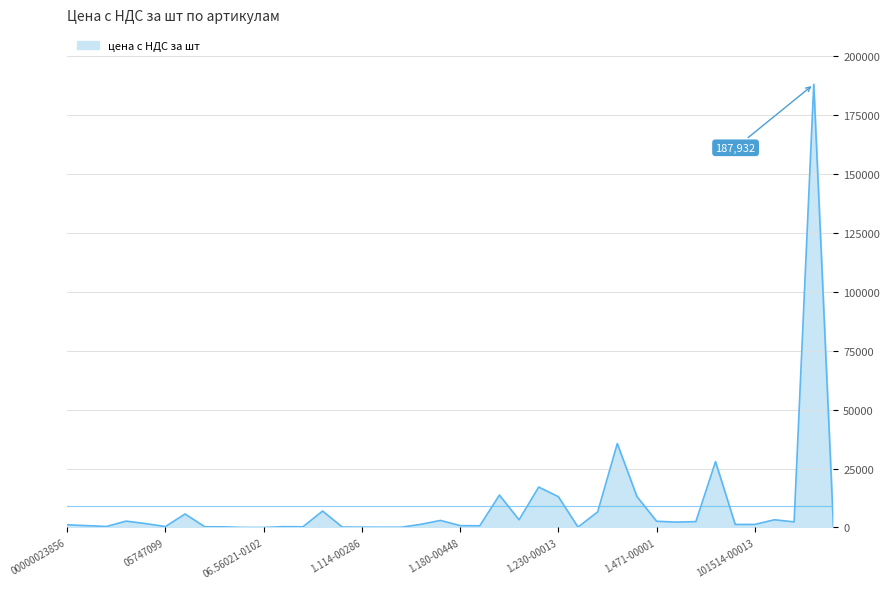

What is the average value?

9054.7